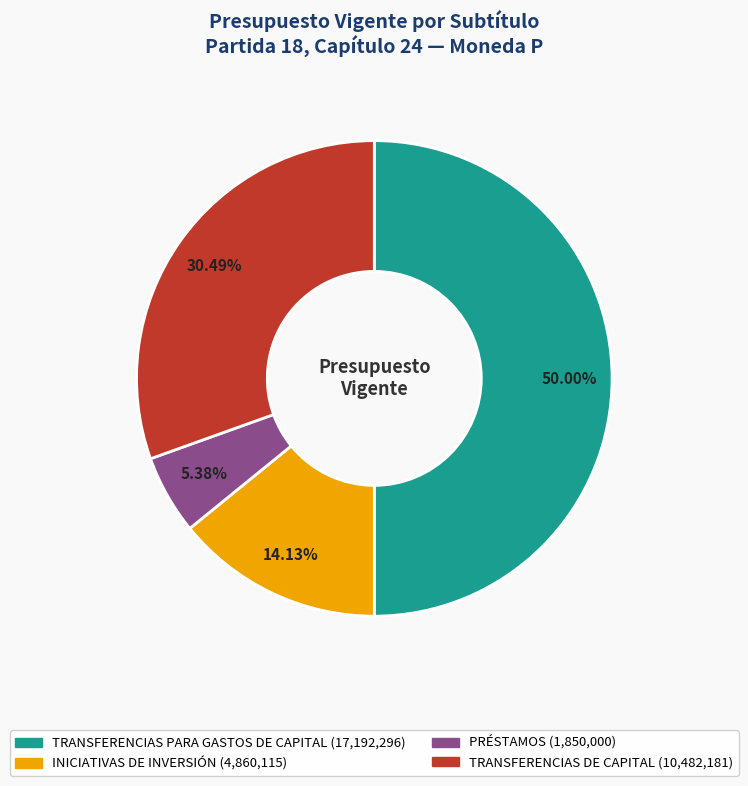

Which slice is the smallest?

PRÉSTAMOS